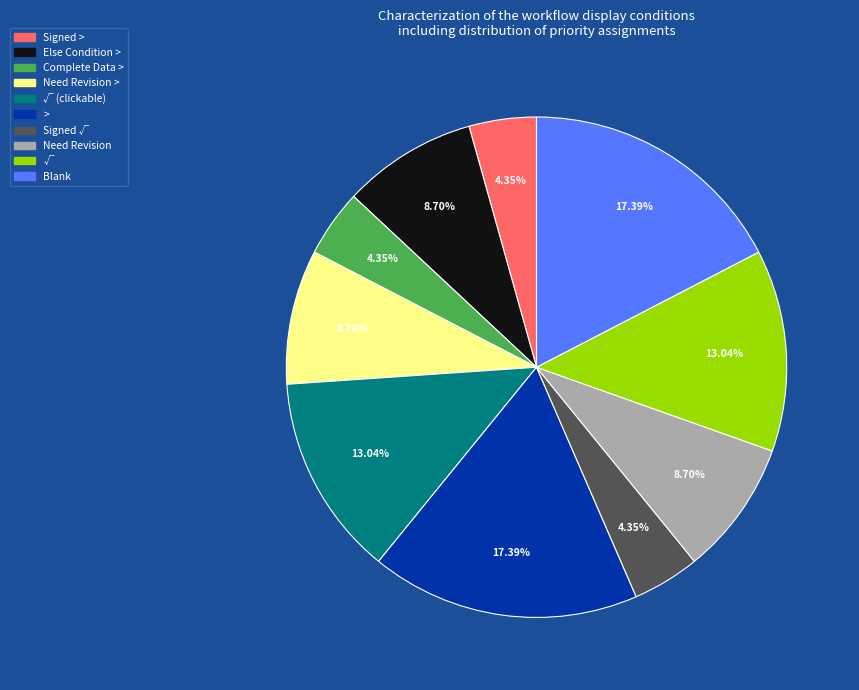

What percentage is the > slice, to the nearest percent?

17%